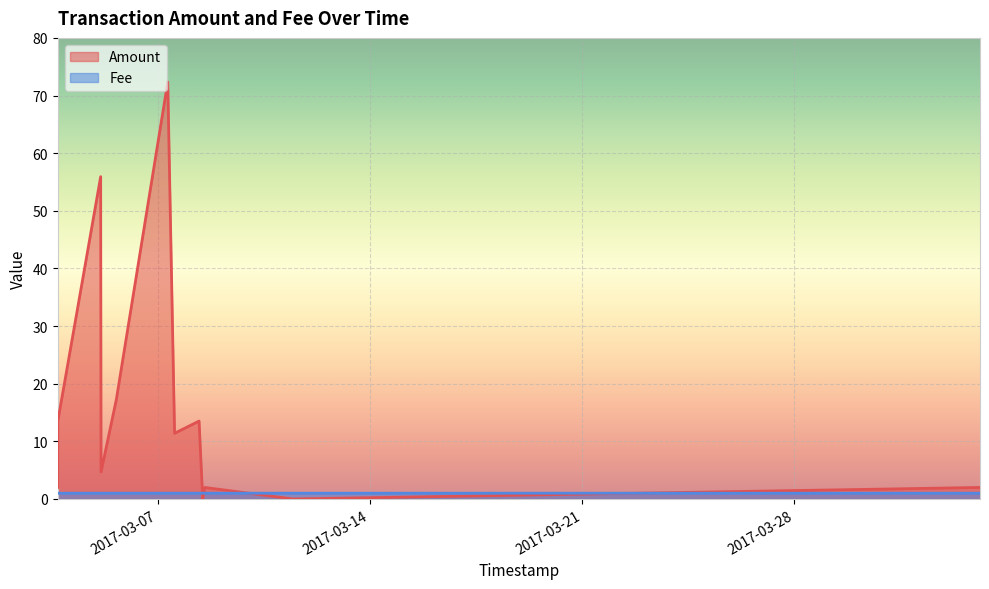

Where does the Amount series first go above 11?

2017-03-03 17:10:04